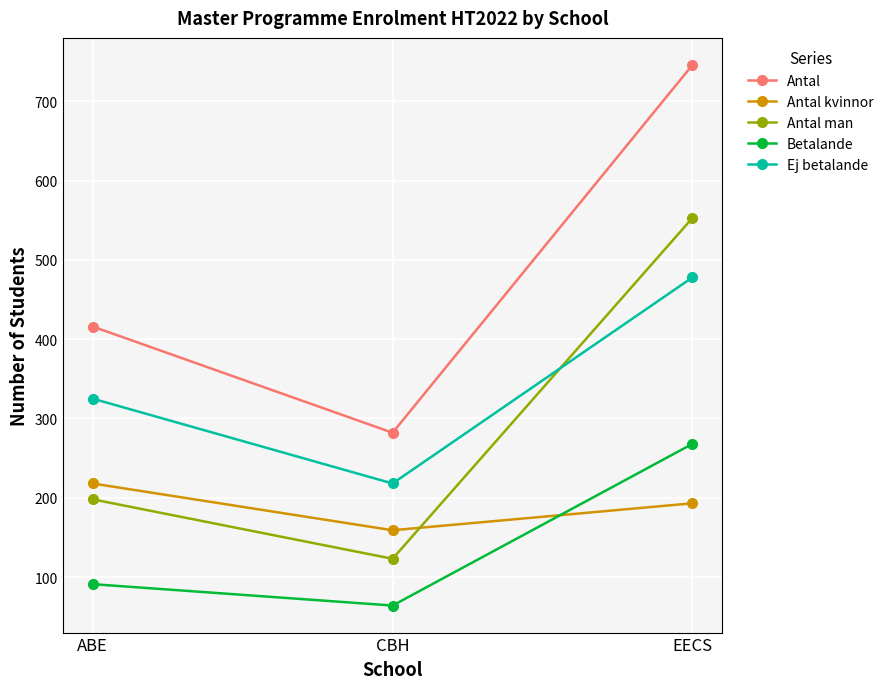

List the series in order of their peak value, lowest first.

Antal kvinnor, Betalande, Ej betalande, Antal man, Antal